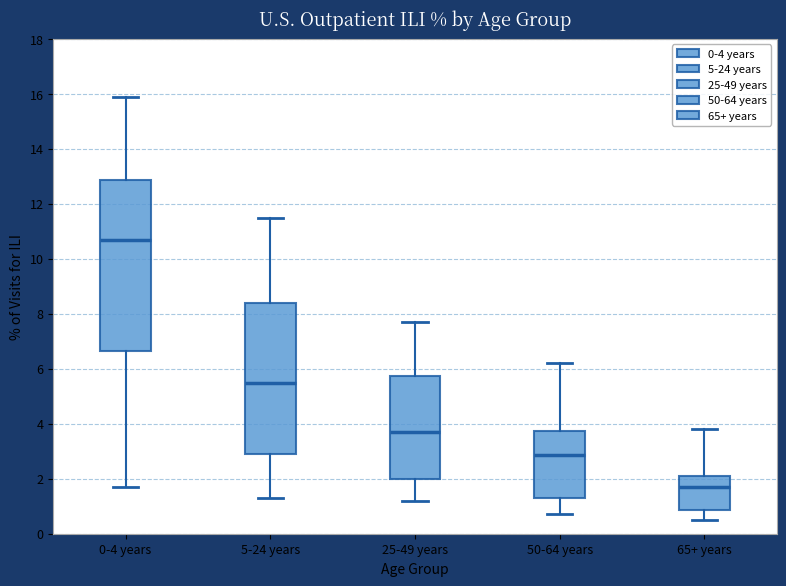

Which box's median line is the highest?

0-4 years